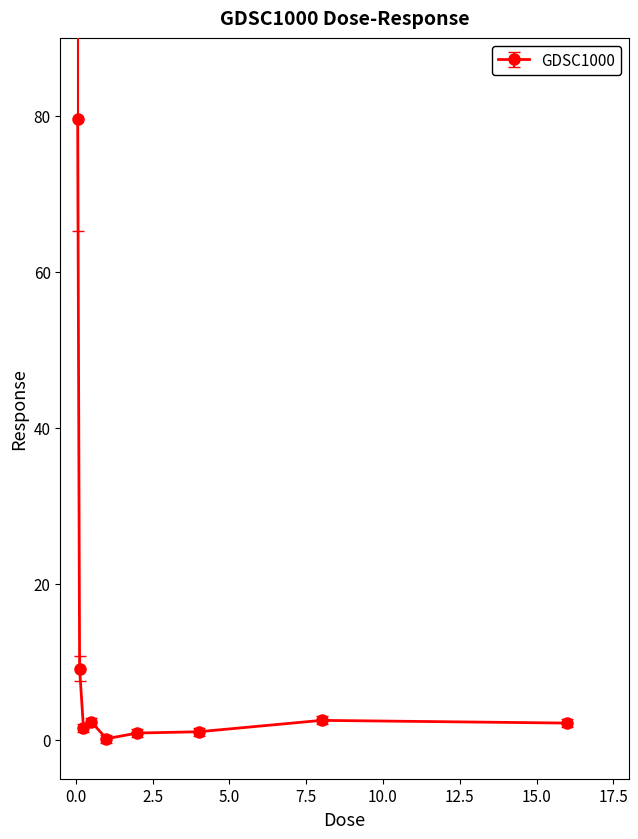

What is the difference between the second highest and minimum values?

9.0